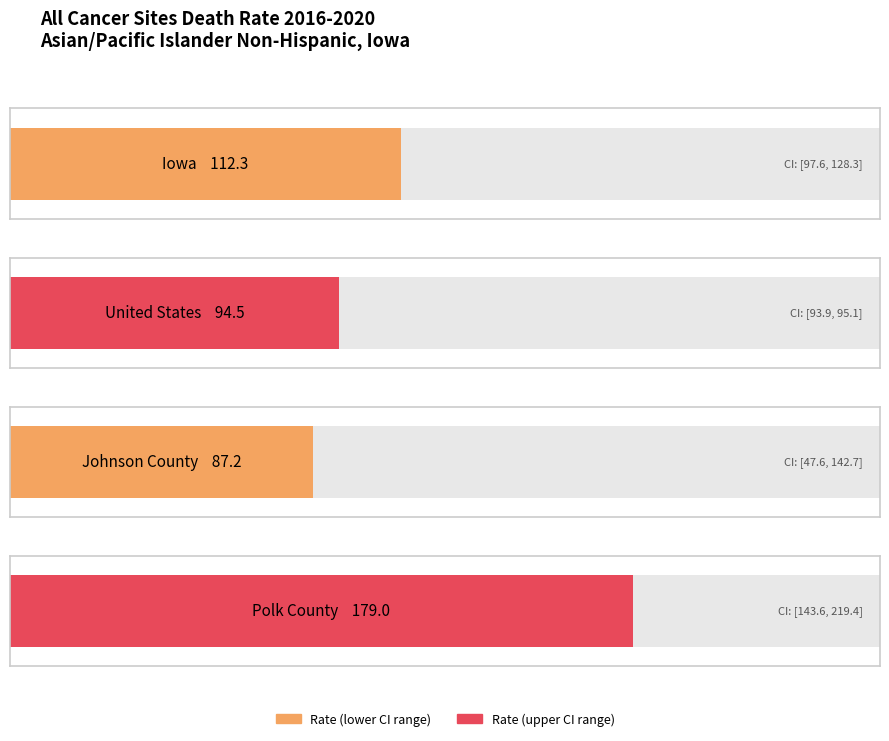

Between Iowa and United States, which is larger?

Iowa